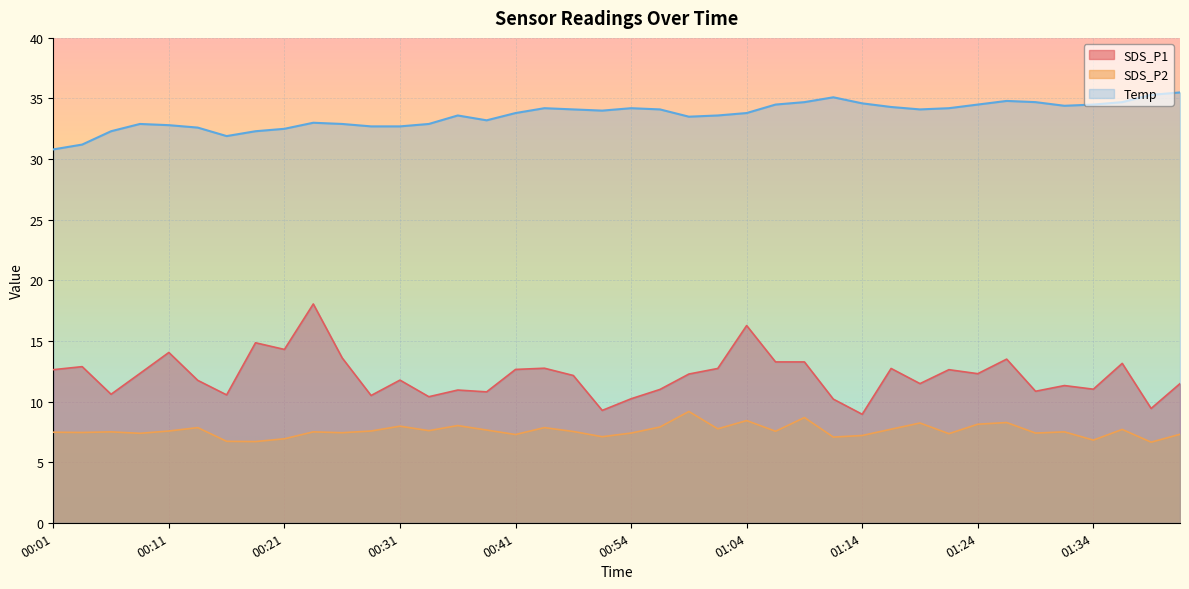

What is the spread (max minus min) of values at 01:02?

25.9